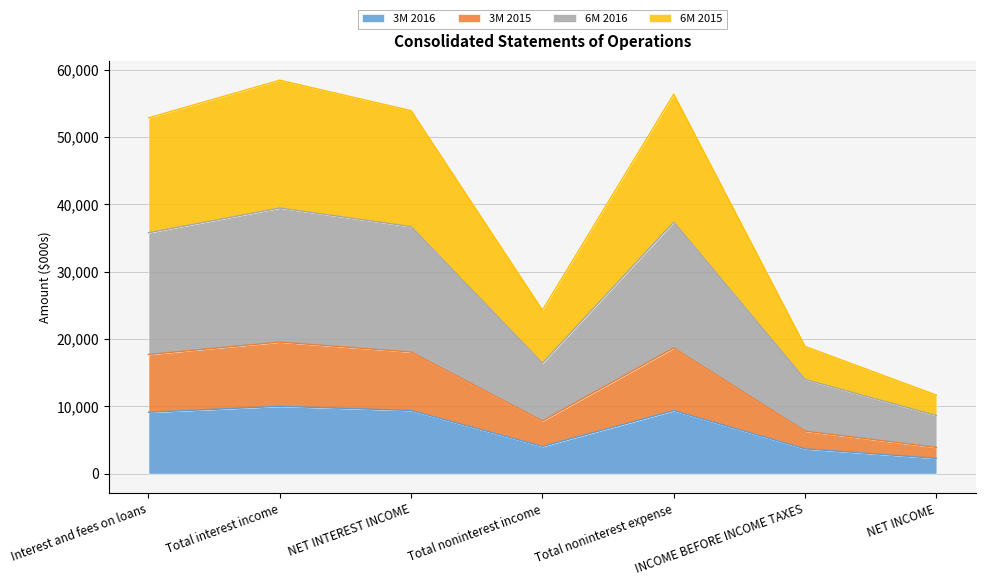

True or false: 3M 2016 has a value of 9383 at NET INTEREST INCOME.

True